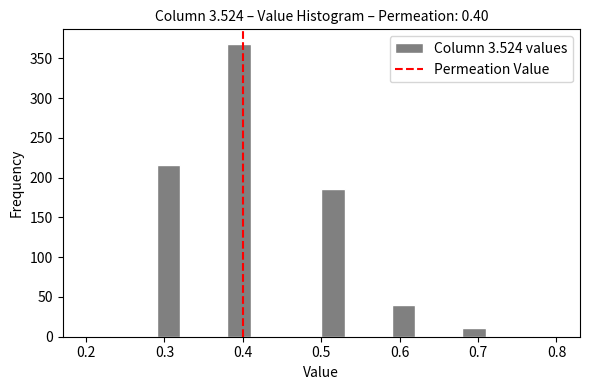

Read against the x-axis, roughly where is the centre of the tallest bar?

0.40